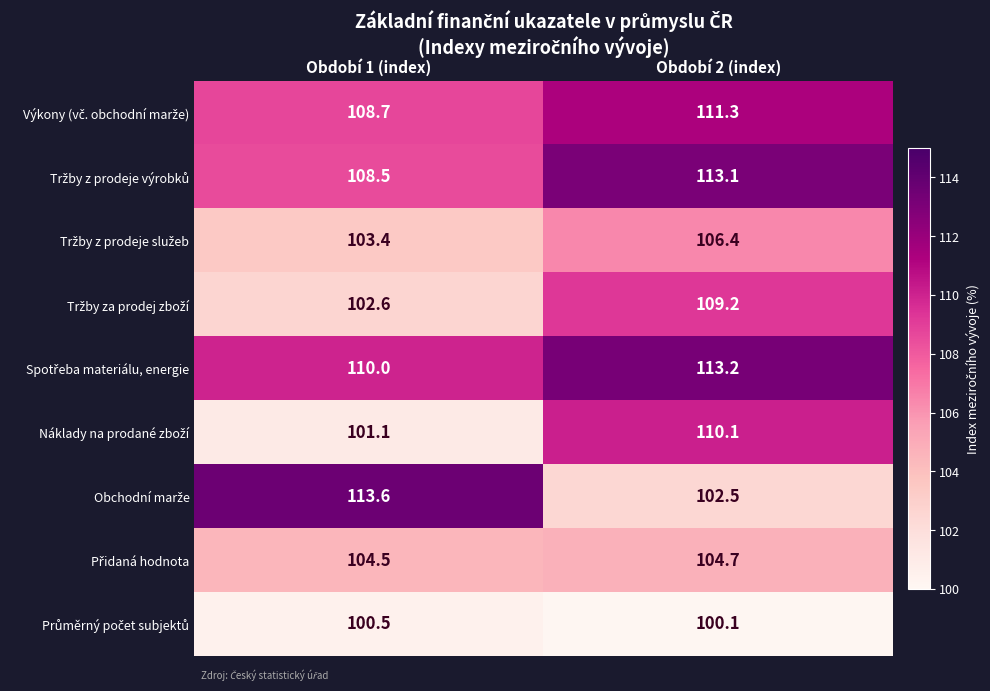

What is the spread (max minus min) of values at Období 2 (index)?

13.1